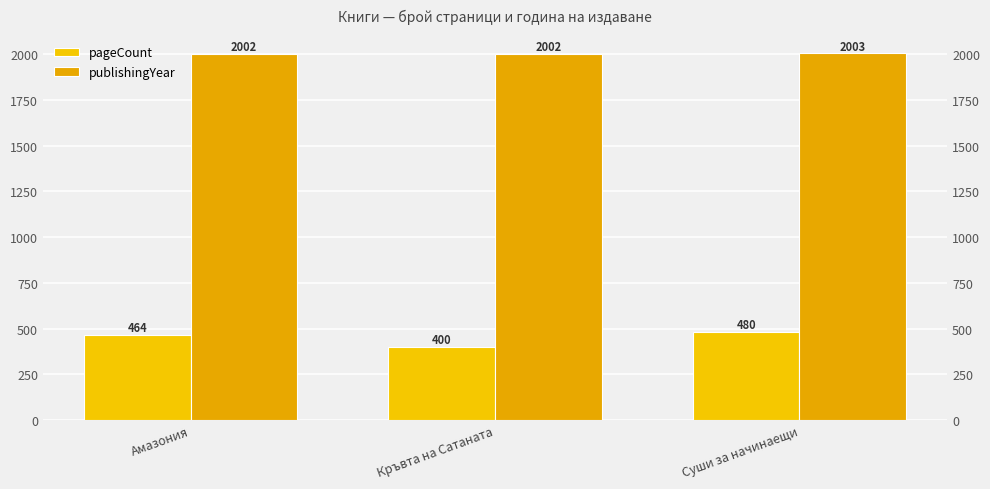

At which category is the sum across all series the highest?

Суши за начинаещи